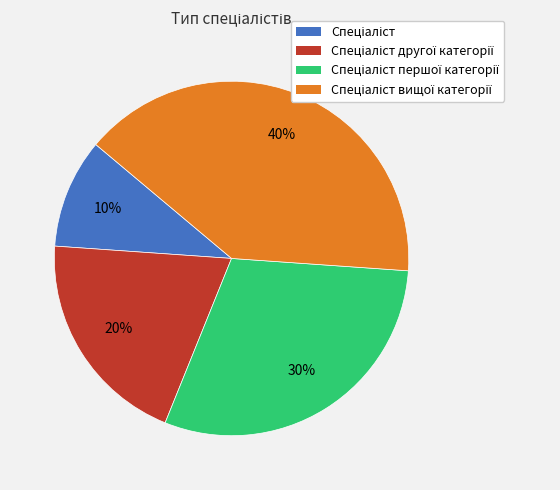

To the nearest percent, what is the average slice percentage?

25%